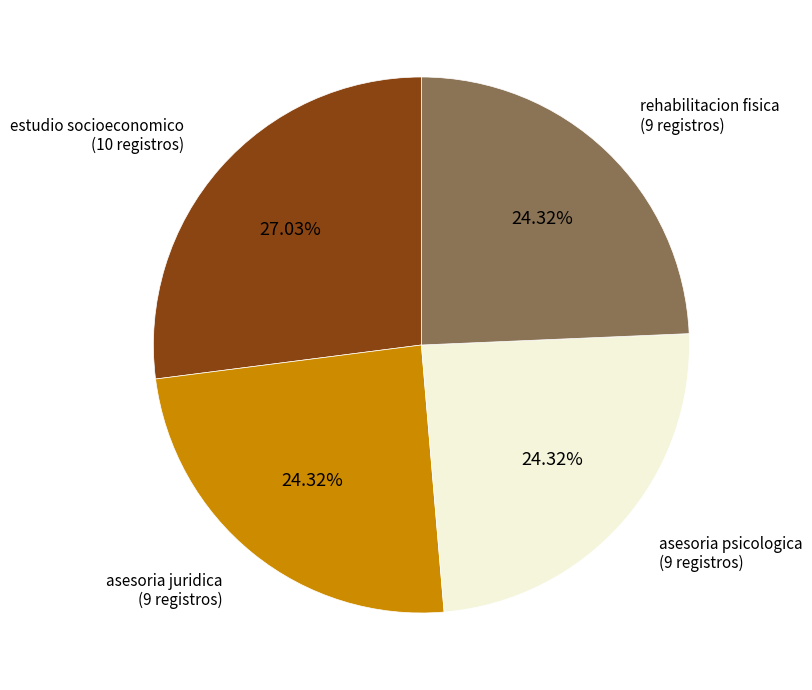

Does any single category account for the majority?

No